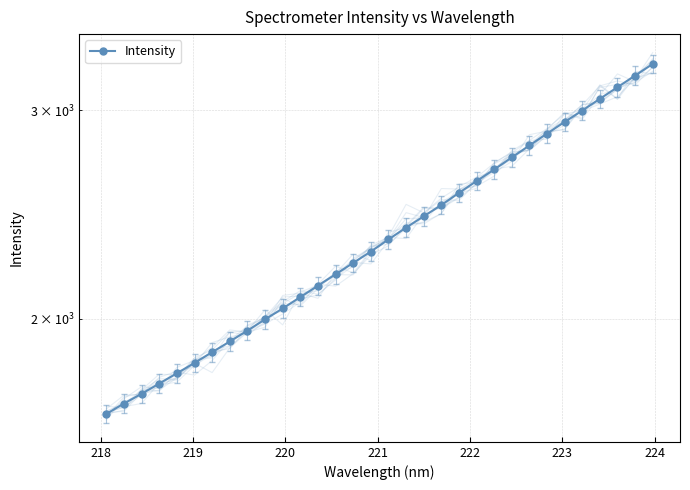

Reading left to right, what are all the values shown in this chart?

1661.3	1695.3	1727.7	1762.6	1798.0	1834.9	1873.4	1913.0	1954.0	1997.0	2040.0	2085.7	2132.4	2180.6	2229.2	2279.0	2333.2	2387.7	2440.8	2494.9	2554.6	2614.3	2673.8	2737.1	2801.7	2867.5	2933.0	2998.7	3067.9	3138.0	3209.7	3283.5